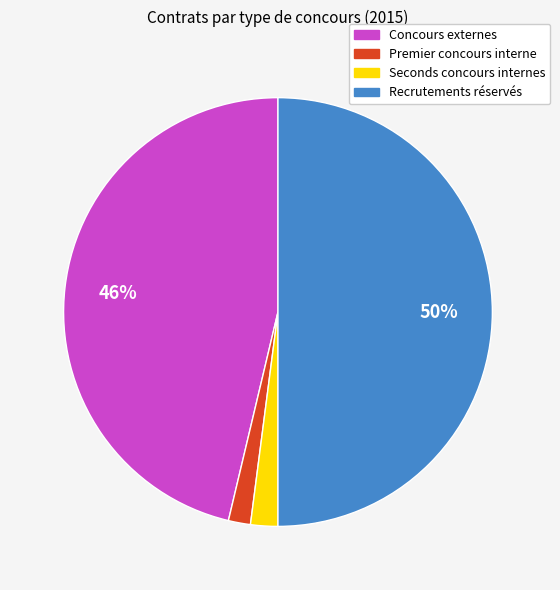

To the nearest percent, what is the difference between the largest and smallest slice percentages?

48%